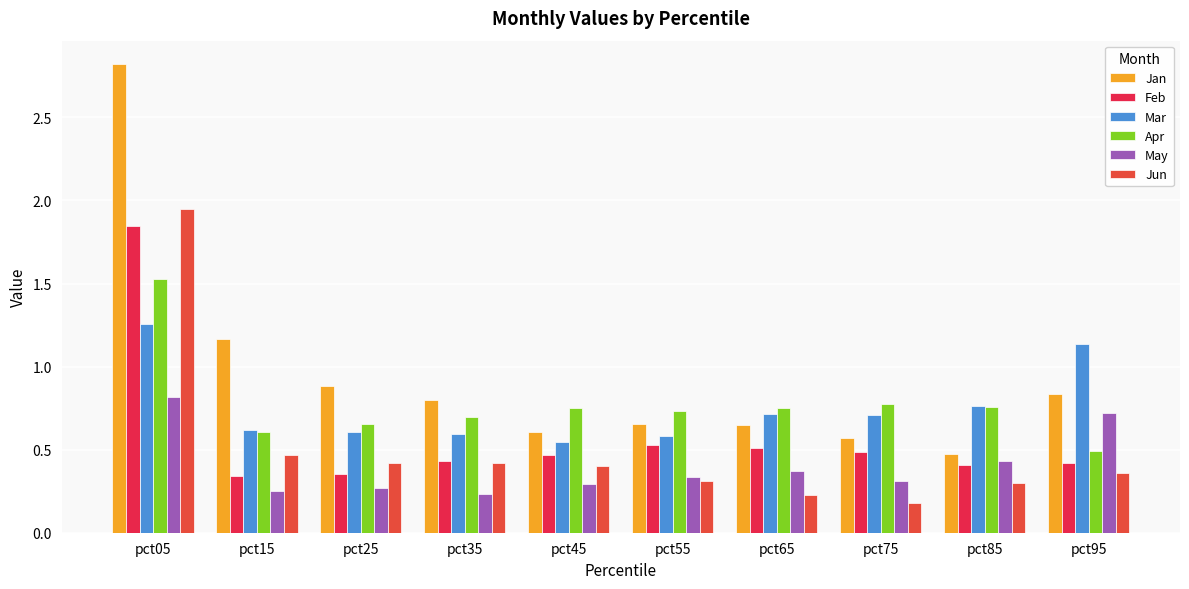

How many groups of bars are there?

10